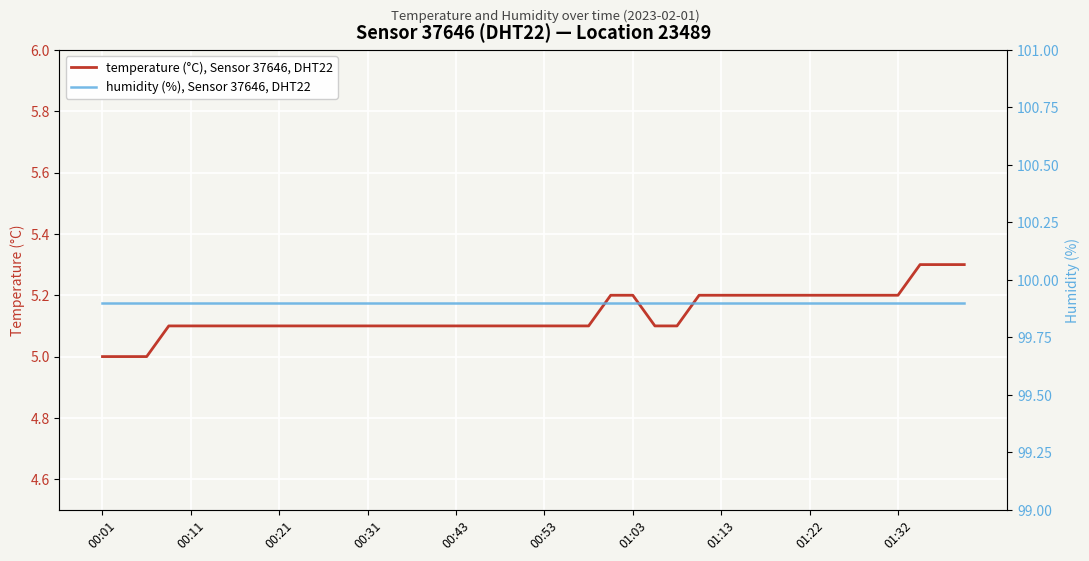

Reading right to left, list all the values displayed in this chart.

temperature (°C), Sensor 37646, DHT22: 5.3	5.3	5.3	5.2	5.2	5.2	5.2	5.2	5.2	5.2	5.2	5.2	5.2	5.1	5.1	5.2	5.2	5.1	5.1	5.1	5.1	5.1	5.1	5.1	5.1	5.1	5.1	5.1	5.1	5.1	5.1	5.1	5.1	5.1	5.1	5.1	5.1	5.0	5.0	5.0
humidity (%), Sensor 37646, DHT22: 99.9	99.9	99.9	99.9	99.9	99.9	99.9	99.9	99.9	99.9	99.9	99.9	99.9	99.9	99.9	99.9	99.9	99.9	99.9	99.9	99.9	99.9	99.9	99.9	99.9	99.9	99.9	99.9	99.9	99.9	99.9	99.9	99.9	99.9	99.9	99.9	99.9	99.9	99.9	99.9